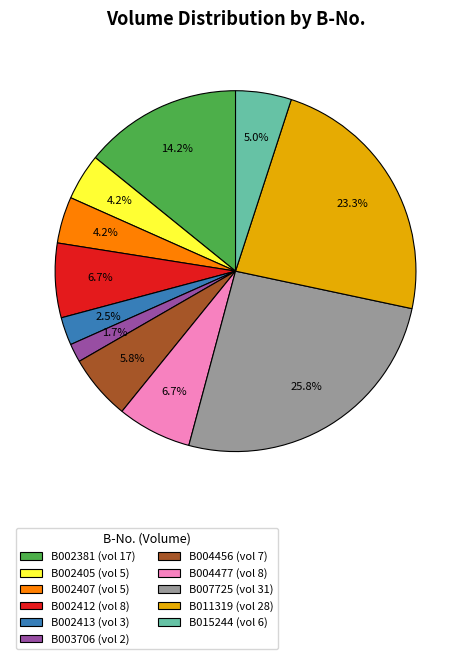

What is the smallest slice in the pie chart?

B003706